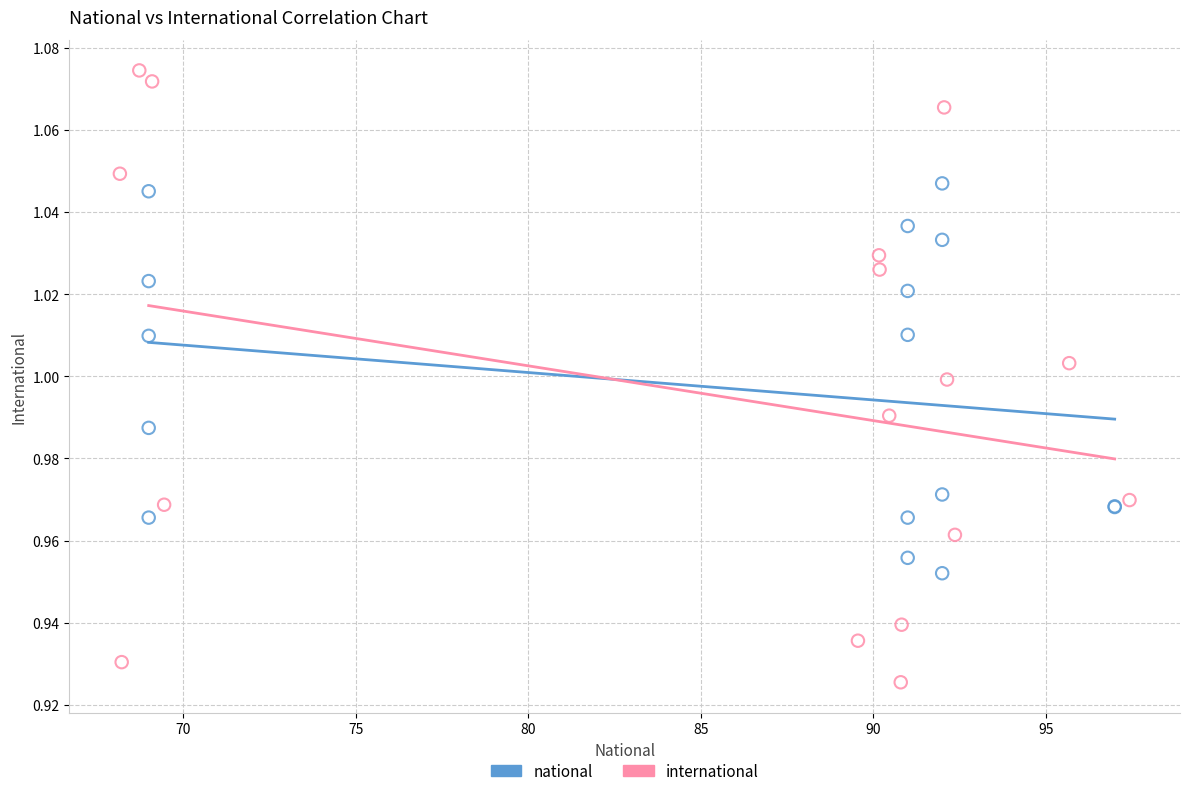

Which series contains the highest Y value?

international